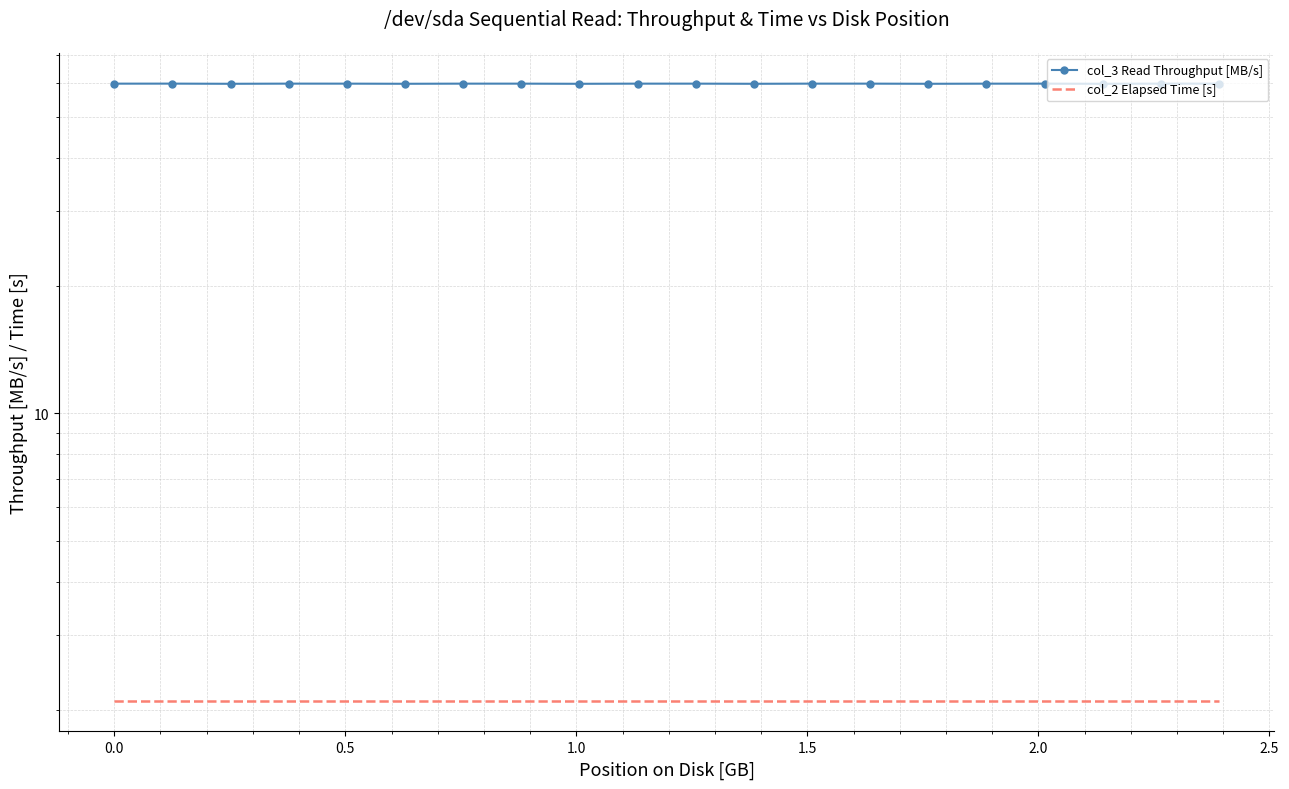

How many interior local peaks does the col_3 Read Throughput [MB/s] series have?

7